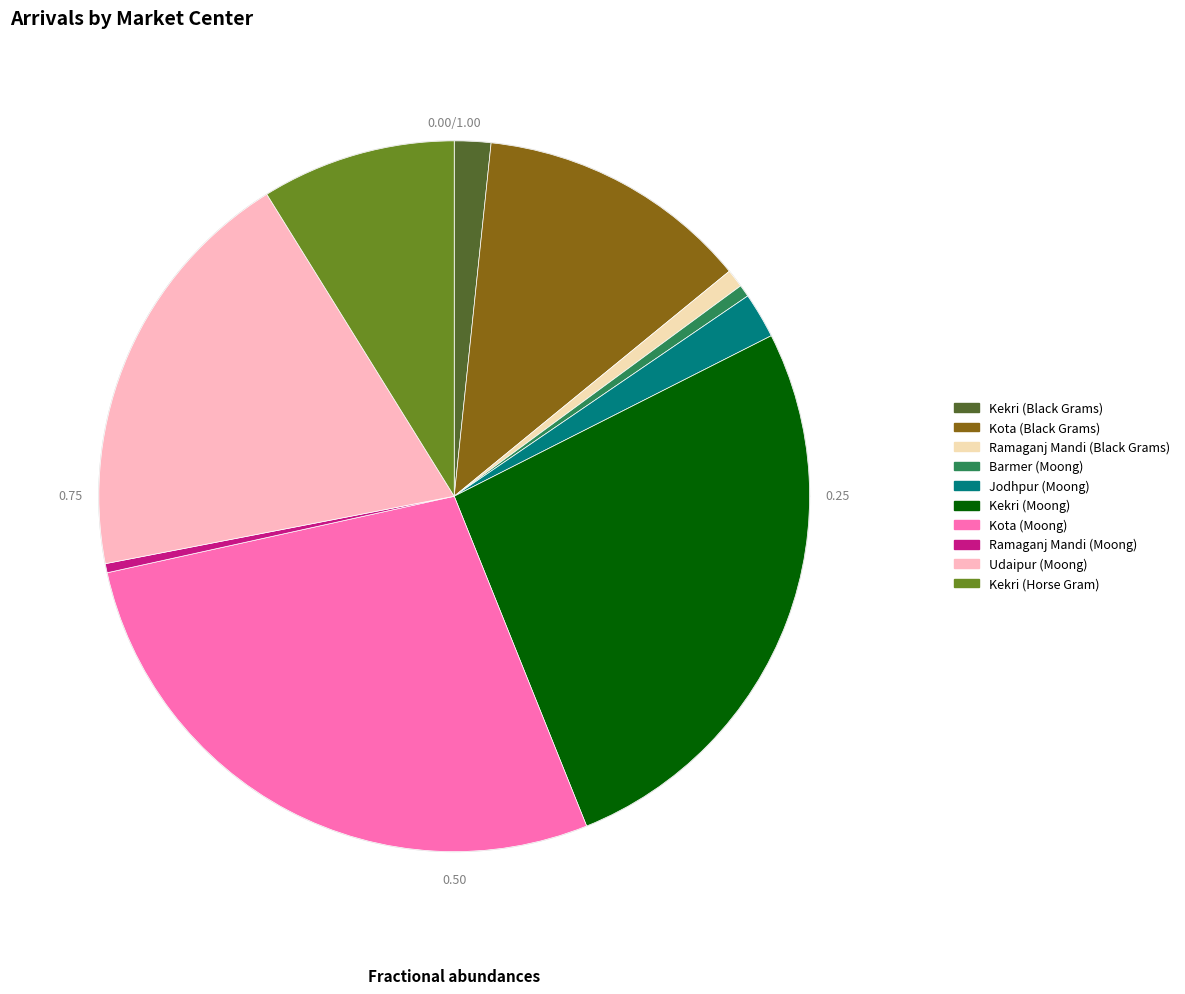

Which slice is the smallest?

Ramaganj Mandi (Moong)